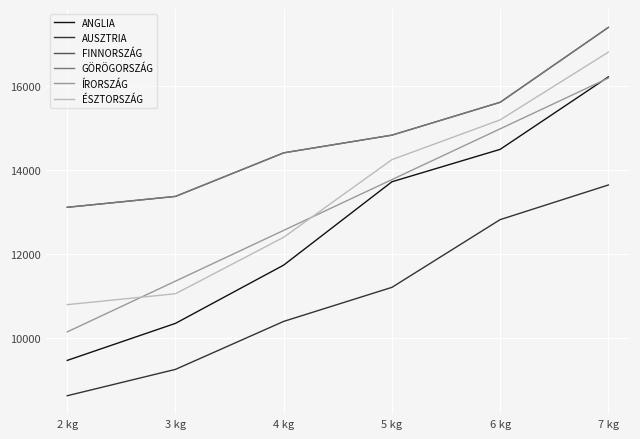

What is the total value across all series at 2 kg?

65228.4